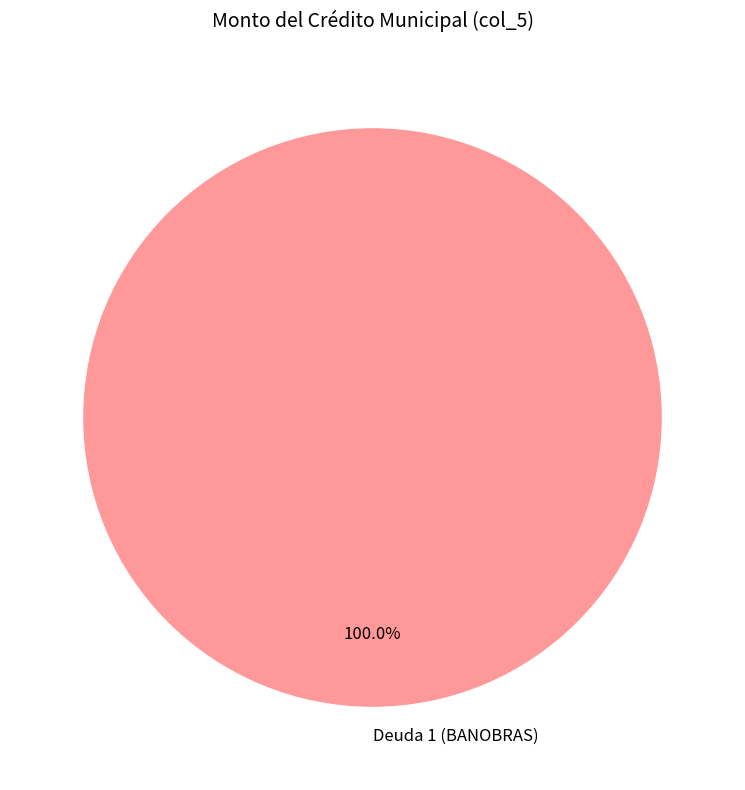

Rank the categories by value from highest to lowest.

Deuda 1 (BANOBRAS)